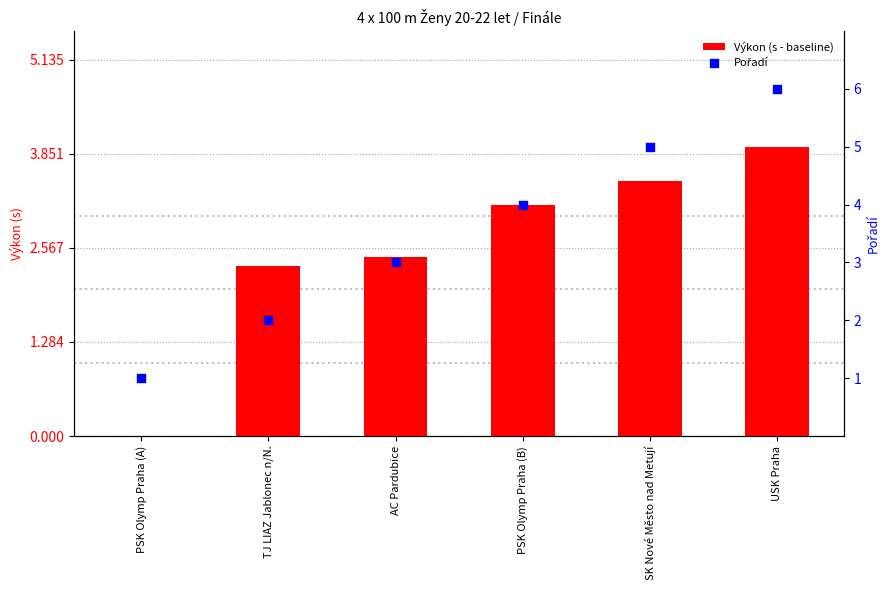

Which series has the largest total across all categories?

Pořadí